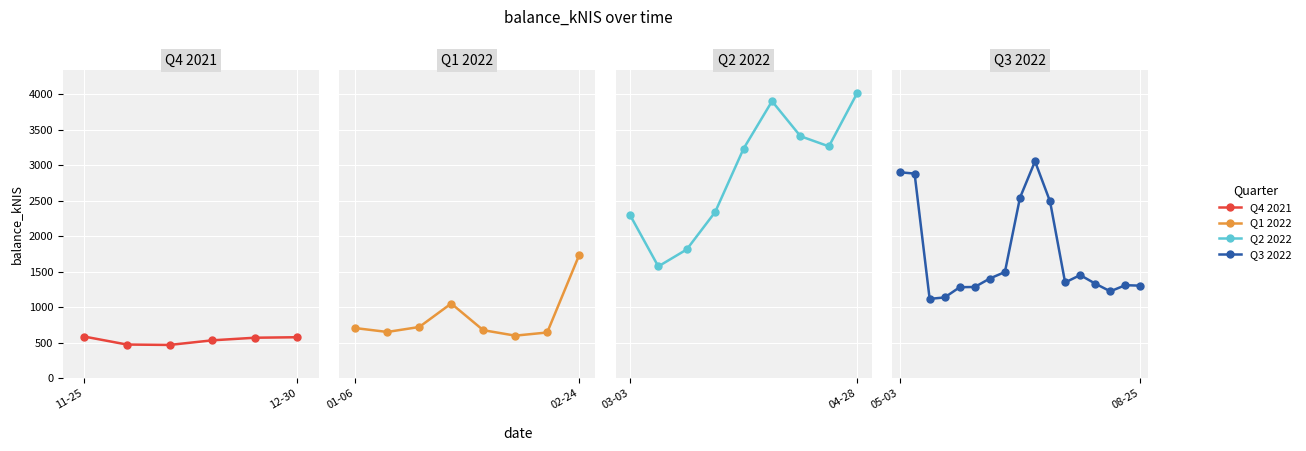

What is the average value?

1634.0